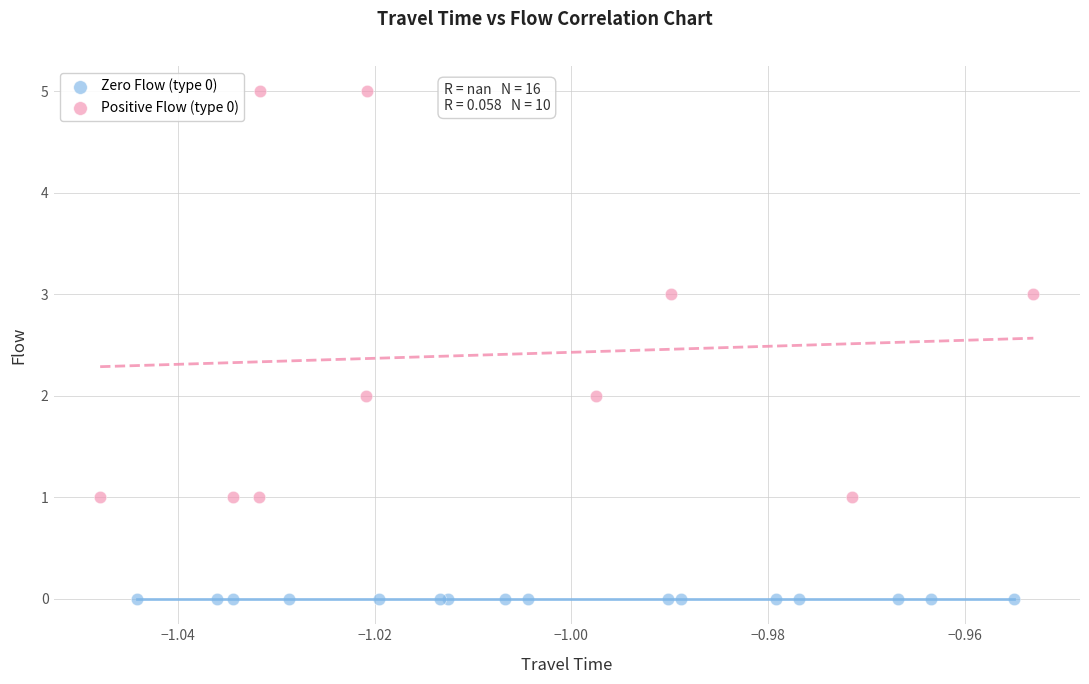

Which series reaches the minimum Y coordinate?

Zero Flow (type 0)